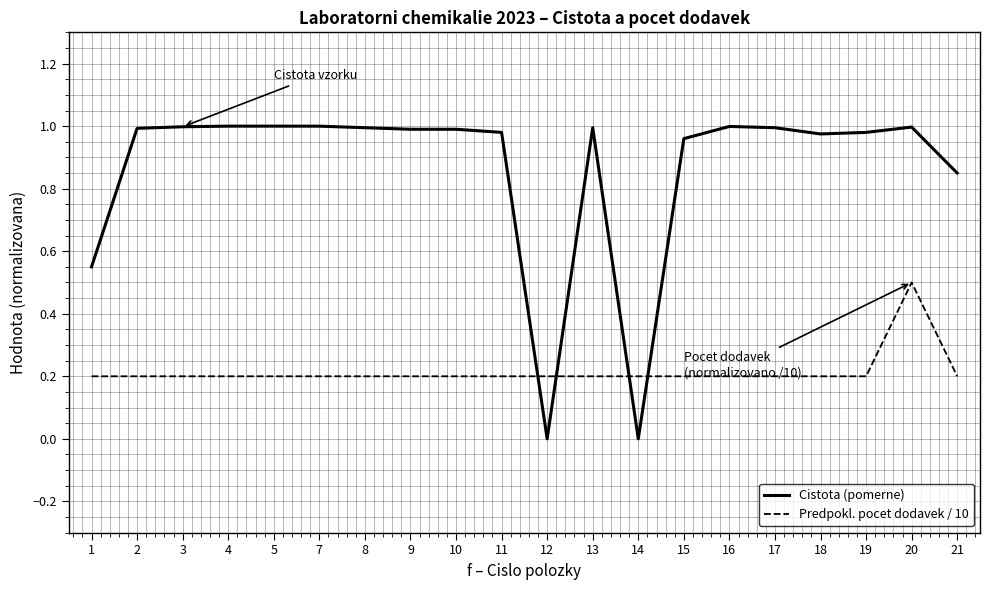

Which series has the largest total across all categories?

Cistota (pomerne)